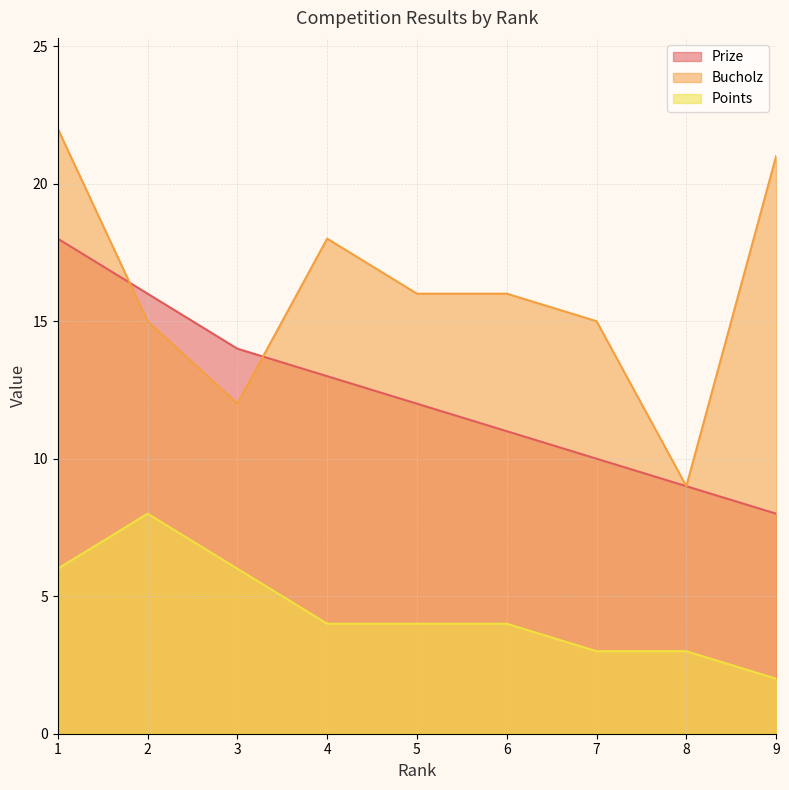

True or false: Points has a value of 2 at 6.

False